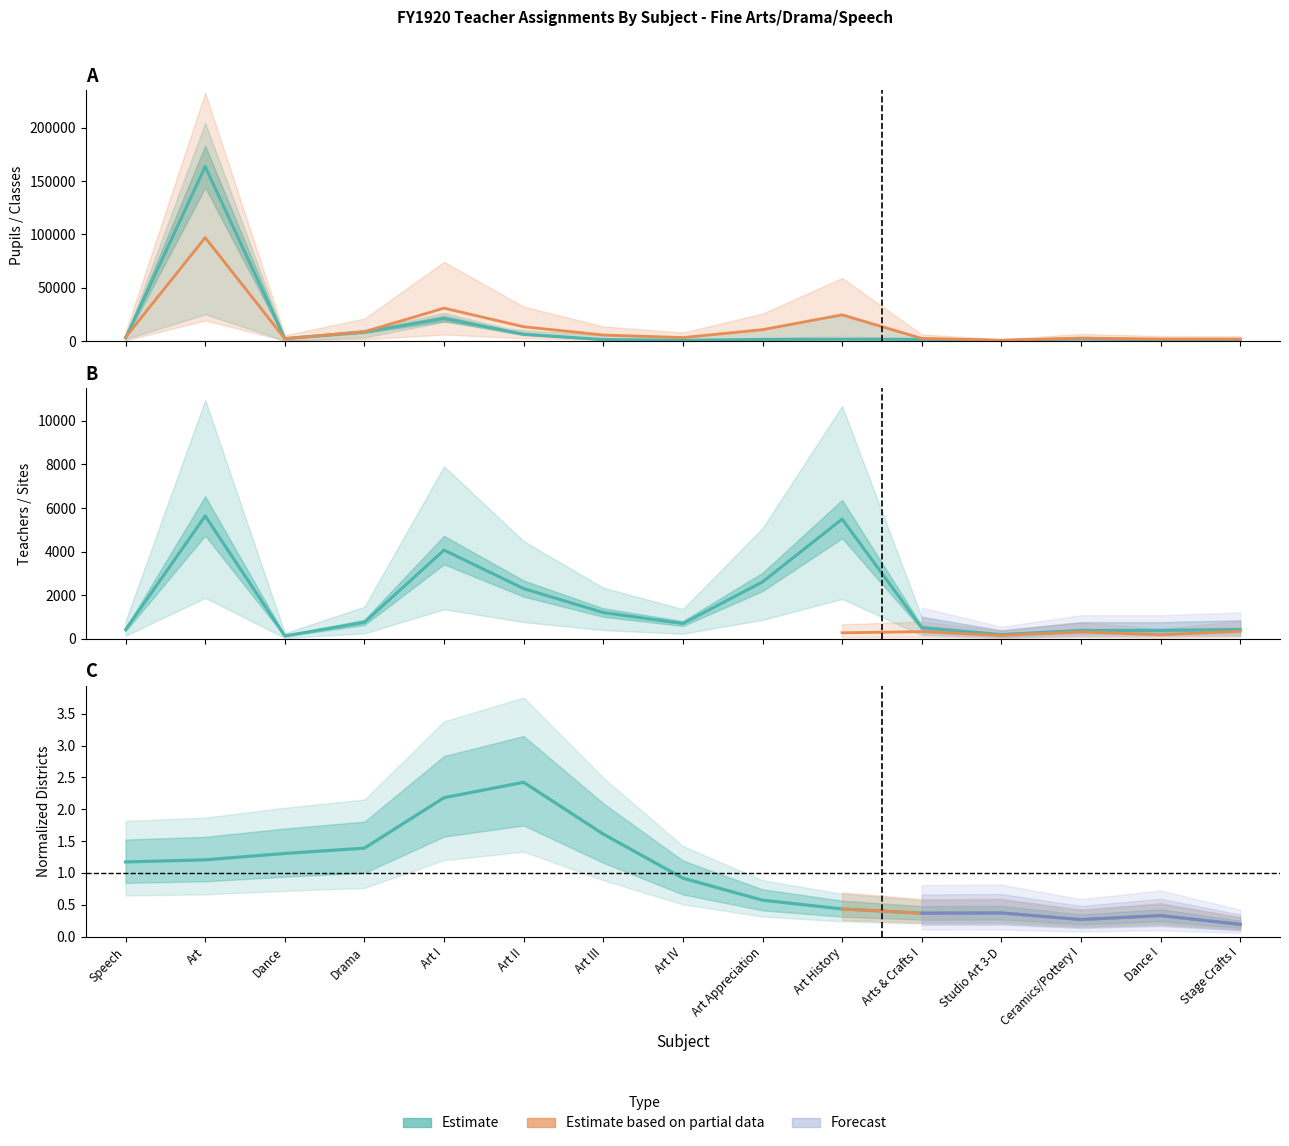

How many categories are shown in the chart?

15